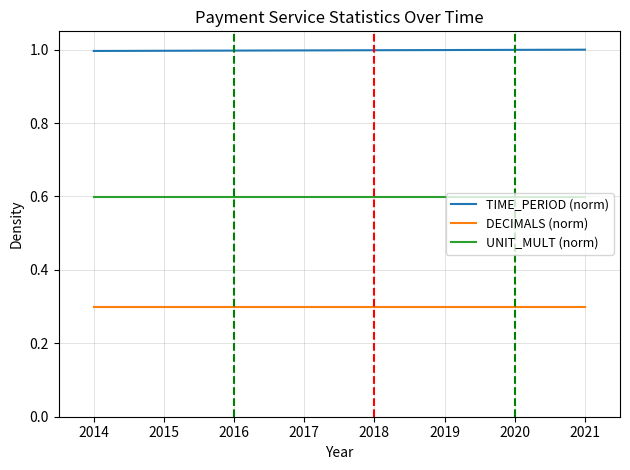

What is the difference between the highest and lowest values at 2020?

0.7